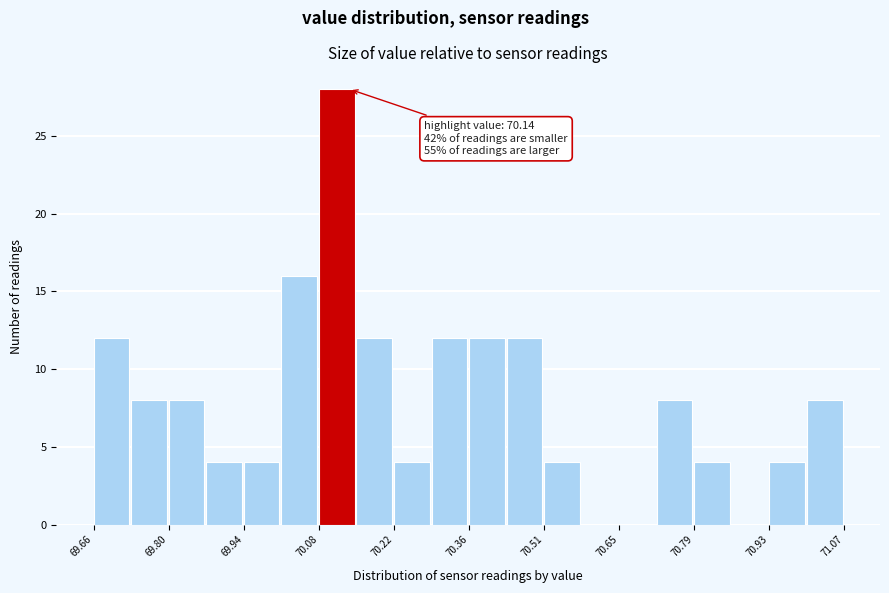

Read against the x-axis, roughly where is the centre of the tallest bar?

70.12